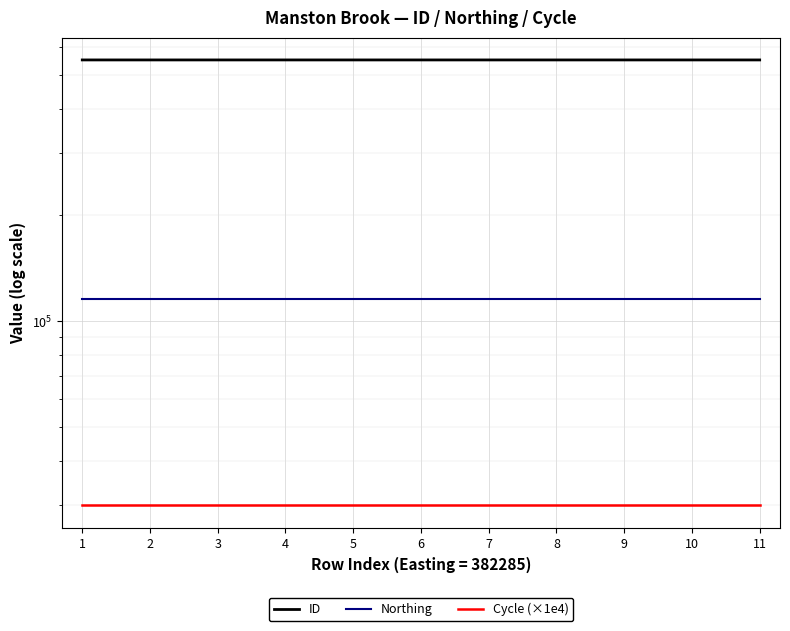

Reading left to right, transcribe all the data shown in this chart.

ID: 551409	551408	551407	551406	551405	551404	551403	551402	551400	551398	551397
Northing: 115754	115754	115754	115754	115754	115754	115754	115754	115754	115754	115754
Cycle (×1e4): 30000	30000	30000	30000	30000	30000	30000	30000	30000	30000	30000